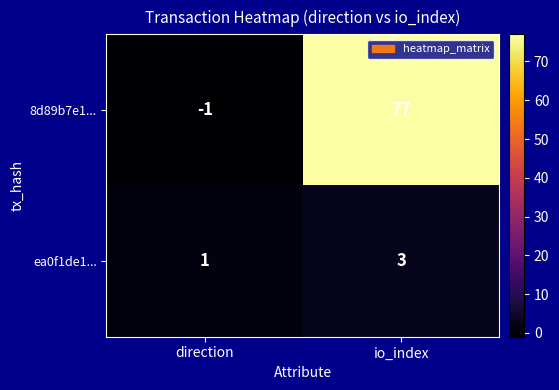

Which series has the widest spread of values?

8d89b7e1...